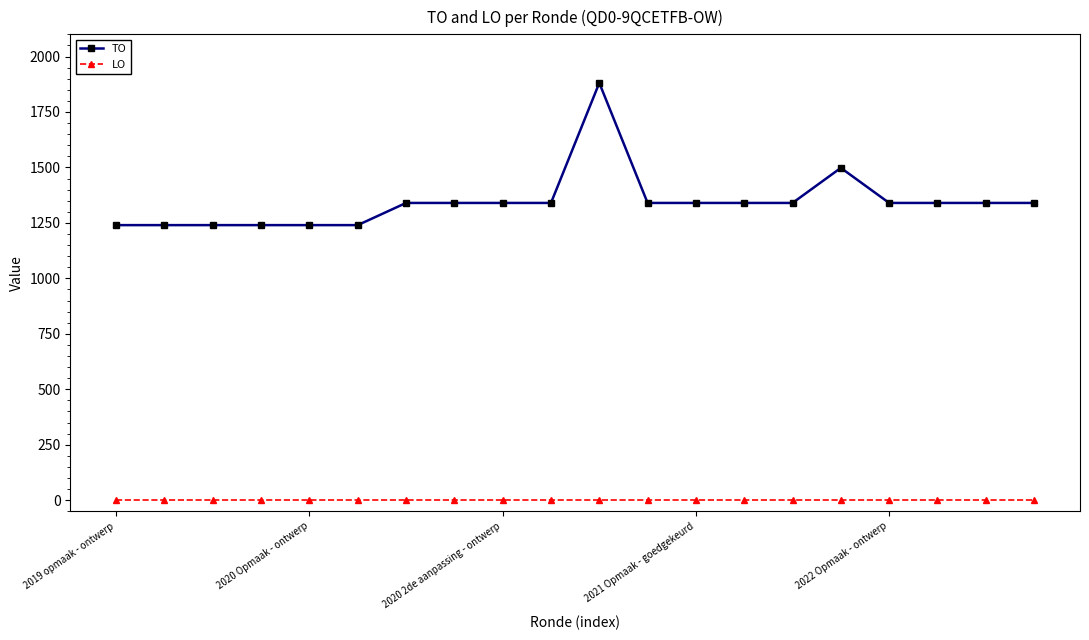

Rank the series by their average value, from highest to lowest.

TO, LO